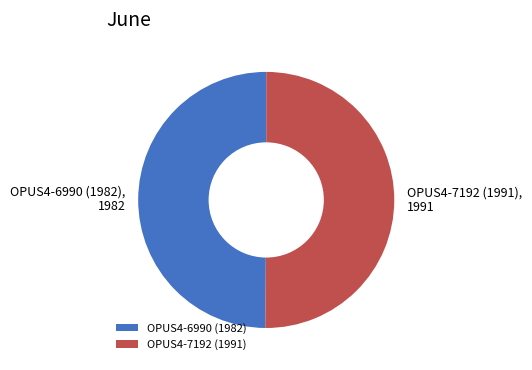

Is the sum of OPUS4-7192 (1991) and OPUS4-6990 (1982) greater than half?

Yes